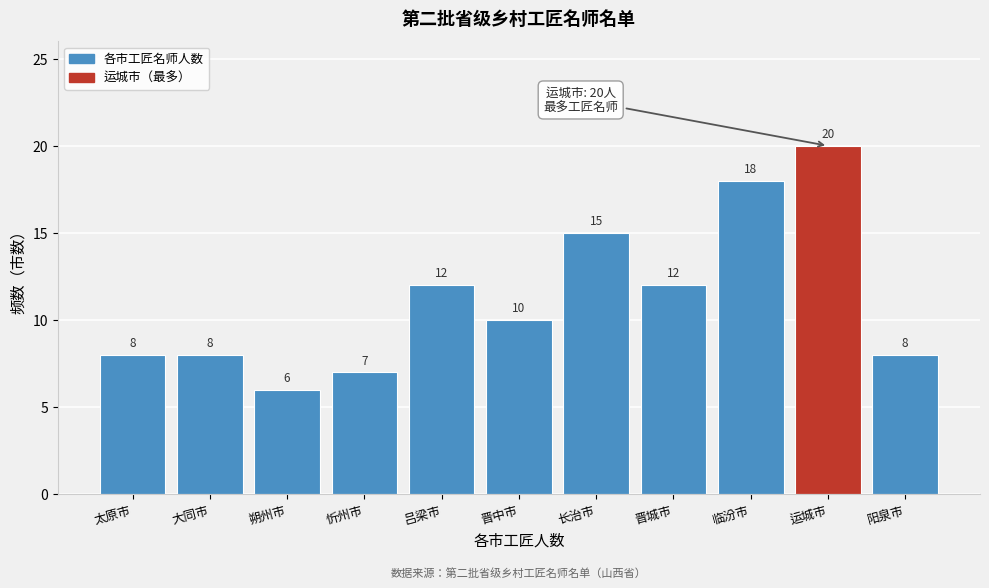

Reading right to left, extract all data points from this chart.

阳泉市=8	运城市=20	临汾市=18	晋城市=12	长治市=15	晋中市=10	吕梁市=12	忻州市=7	朔州市=6	大同市=8	太原市=8